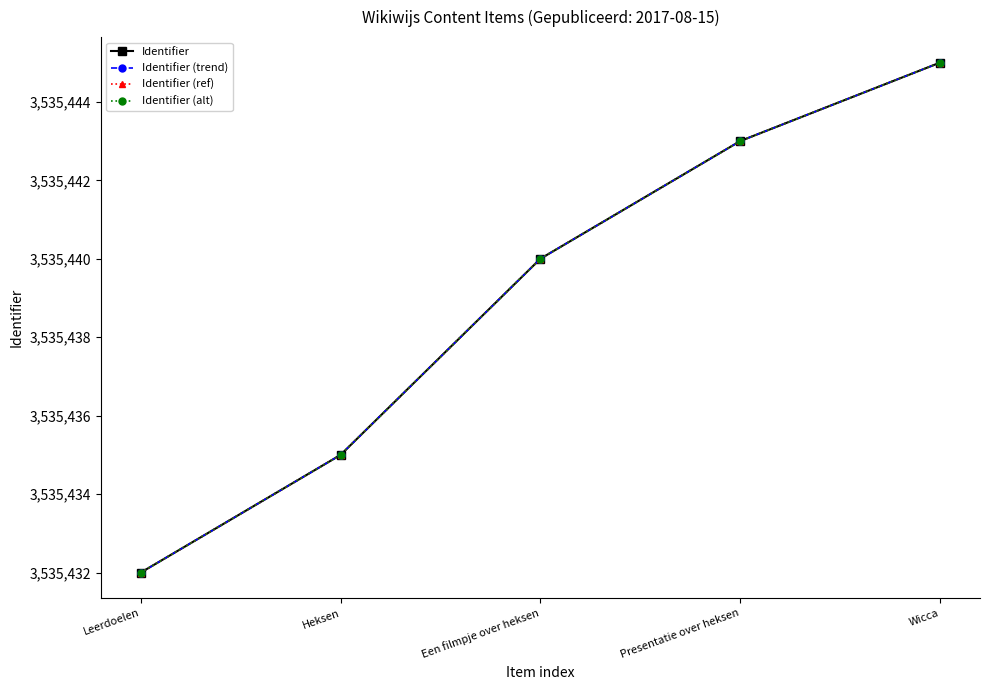

Rank the categories by Identifier (alt) value from lowest to highest.

Leerdoelen, Heksen, Een filmpje over heksen, Presentatie over heksen, Wicca